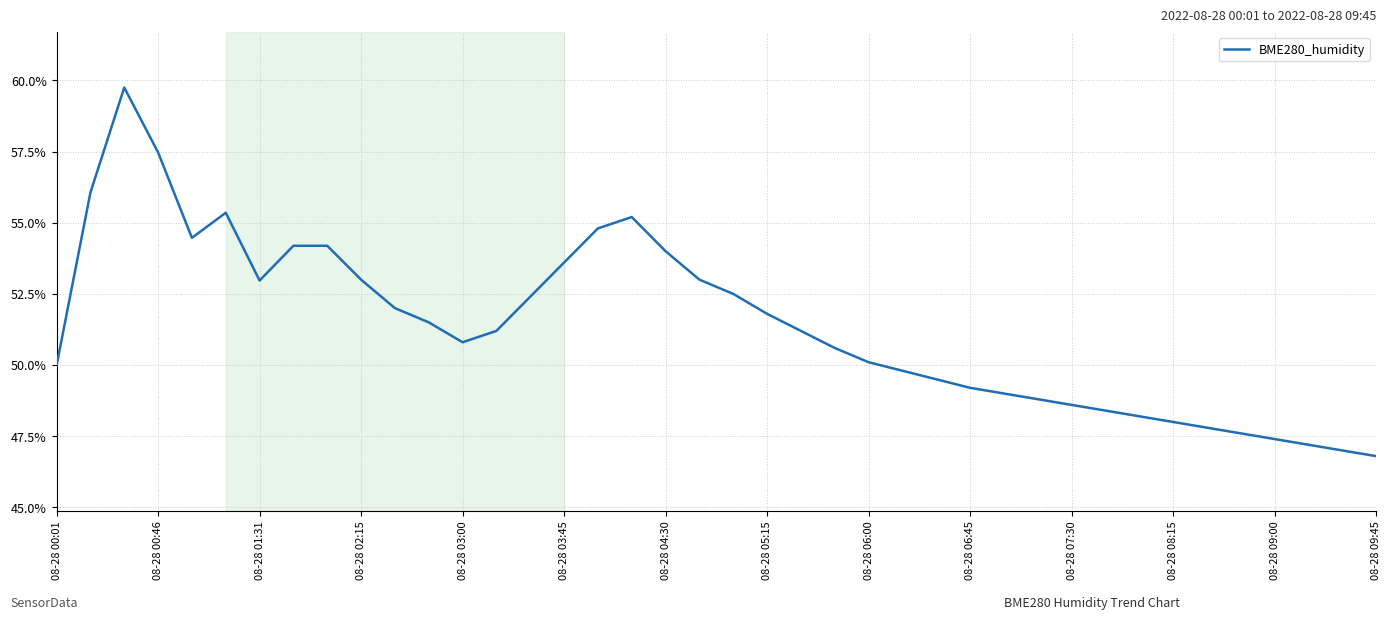

What is the greatest value displayed?

59.8